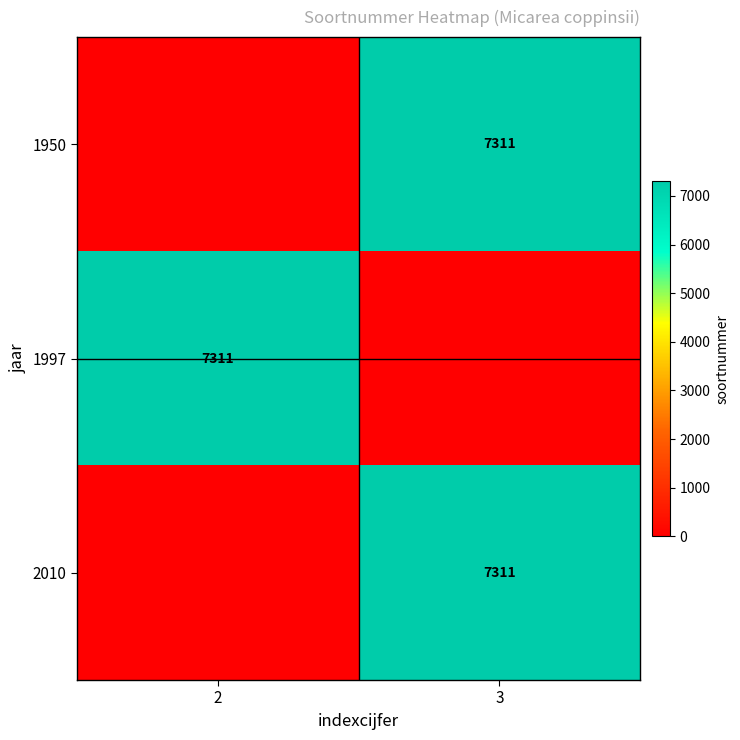

Is it true that 1997 equals 10469 at 2?

False